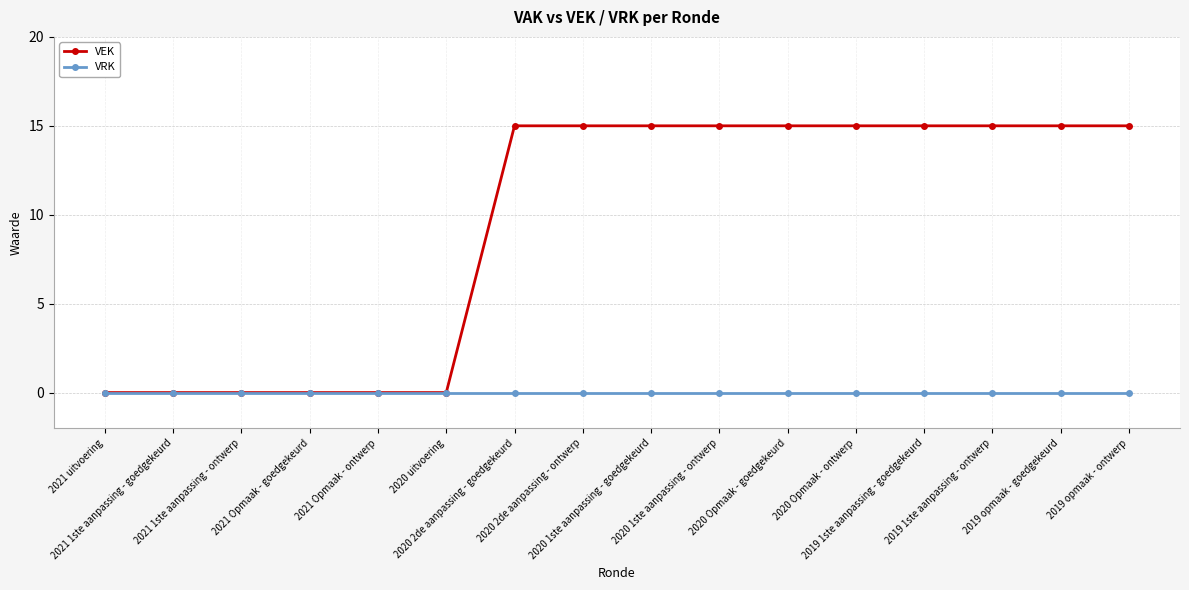

Reading left to right, extract all data points from this chart.

VEK: 0	0	0	0	0	0	15	15	15	15	15	15	15	15	15	15
VRK: 0	0	0	0	0	0	0	0	0	0	0	0	0	0	0	0